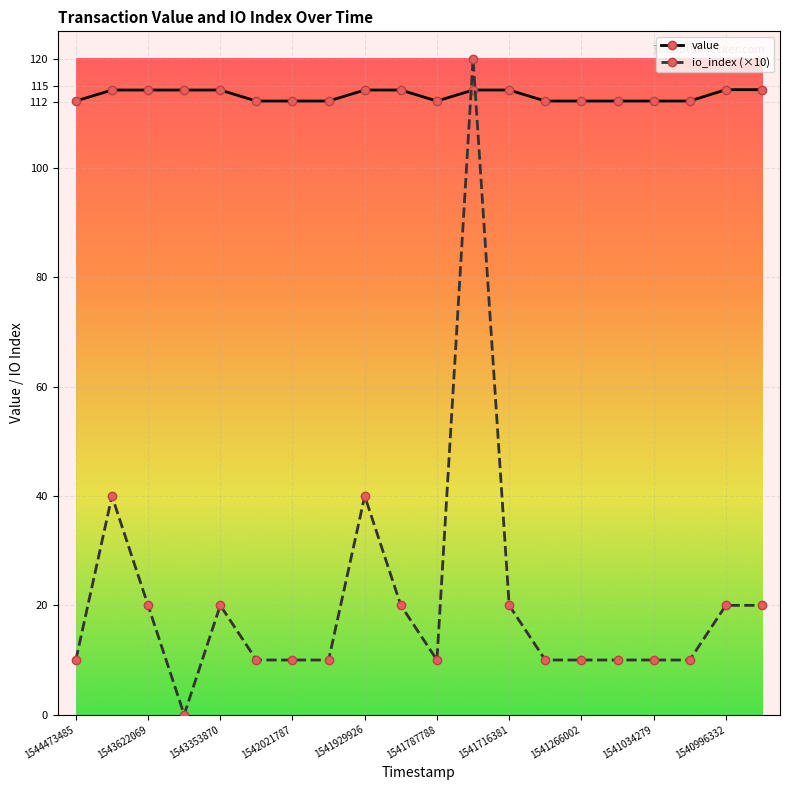

What is the average value of the value series?

113.3